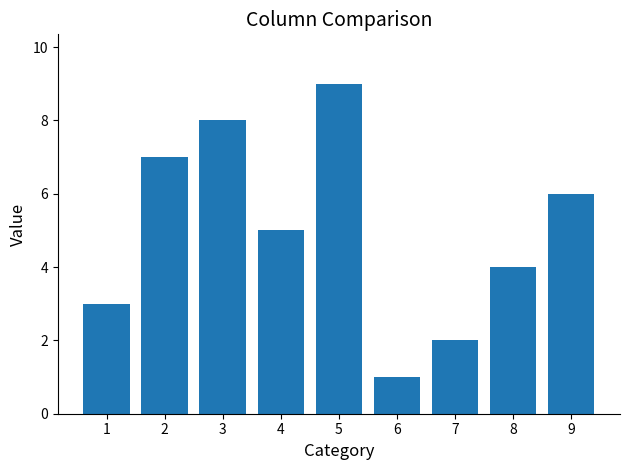

How many series are shown in this chart?

1